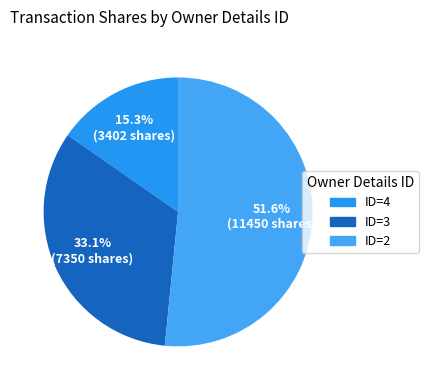

How many slices are in this pie chart?

3